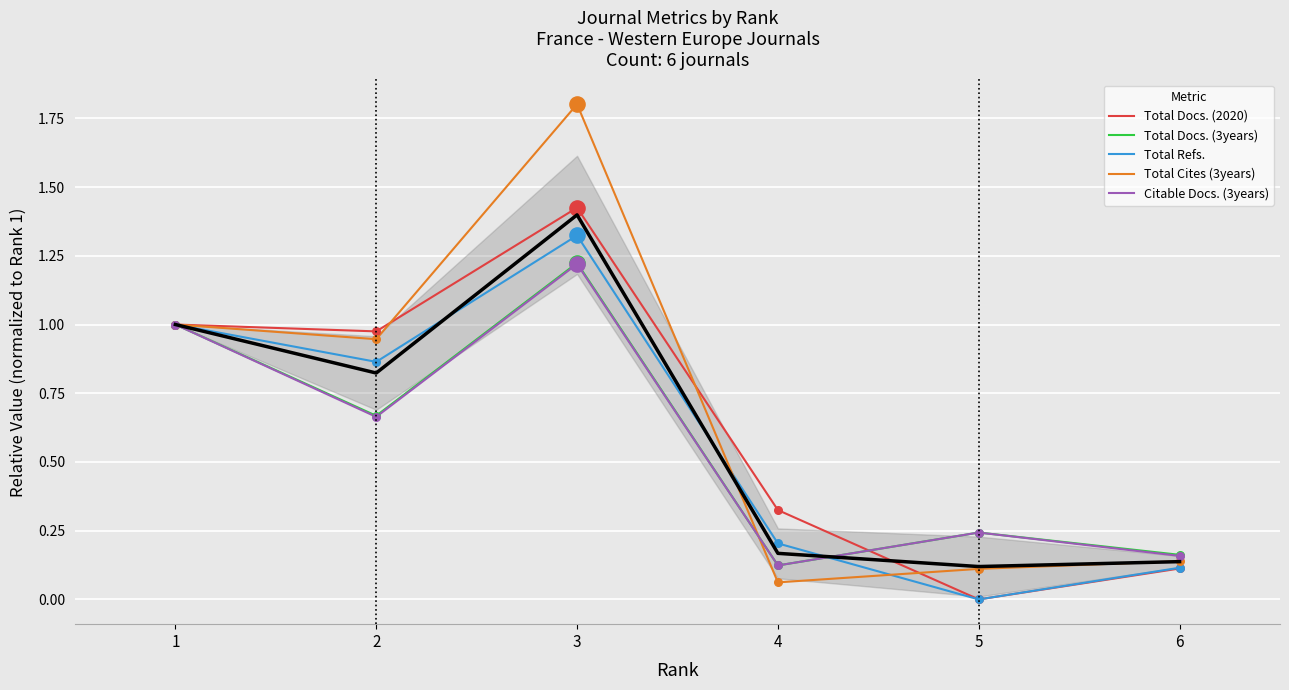

At how many categories does at least one series exceed 0?

6